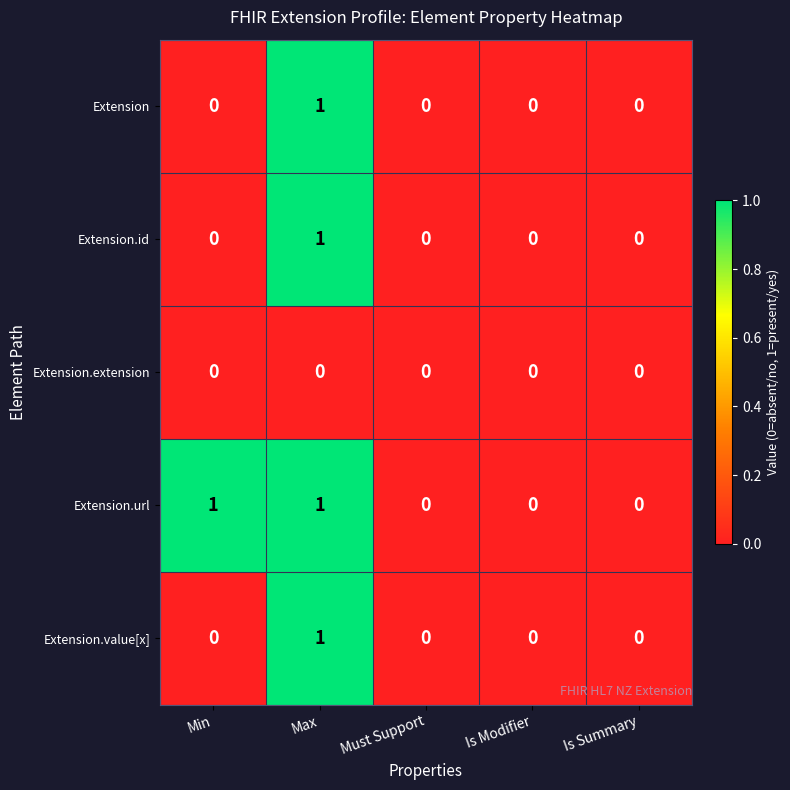

How many data points in Extension.url are above 0?

2